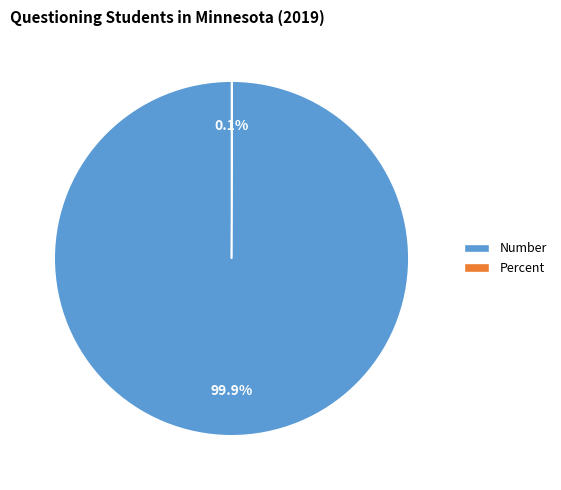

What is the largest slice in the pie chart?

Number